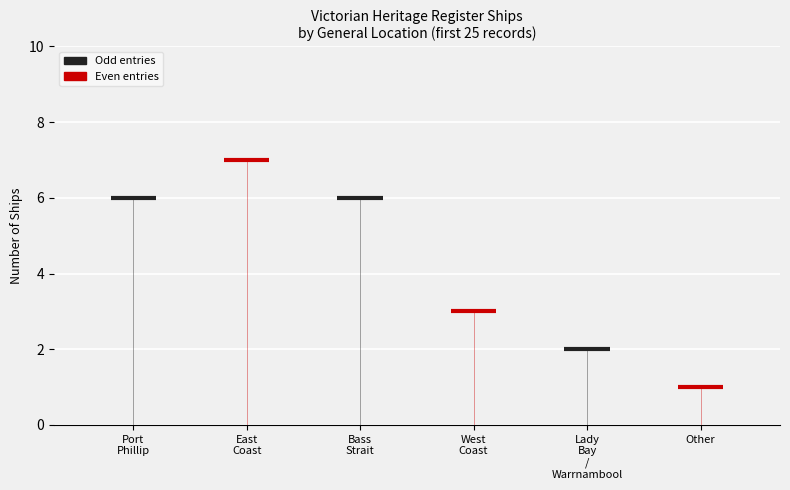

What is the value of the 3rd bar from the left?

6